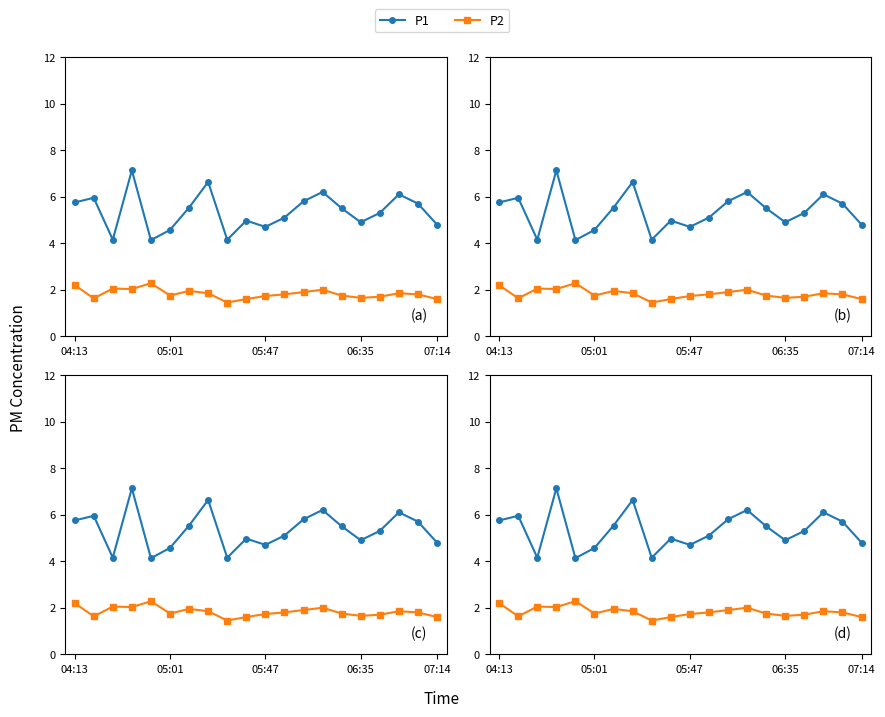

Where does the P1 series first go above 5?

04:13